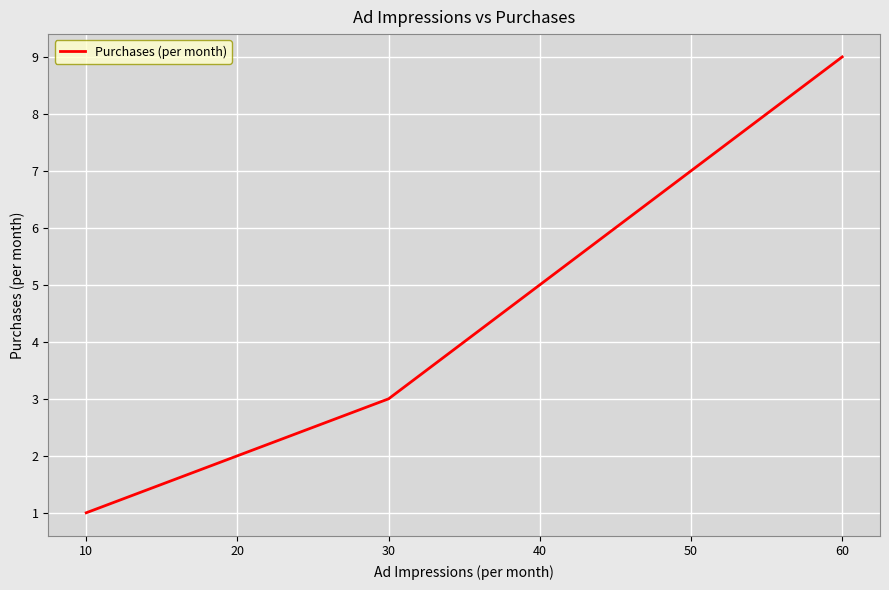

What is the sum of all values?

27